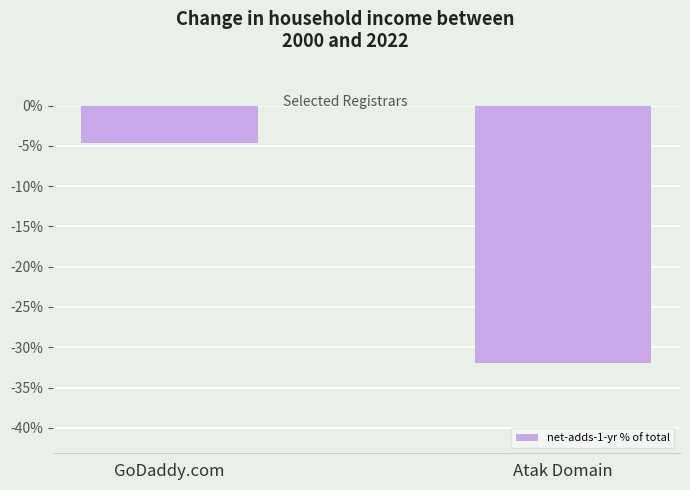

Which has a higher value, Atak Domain or GoDaddy.com?

GoDaddy.com